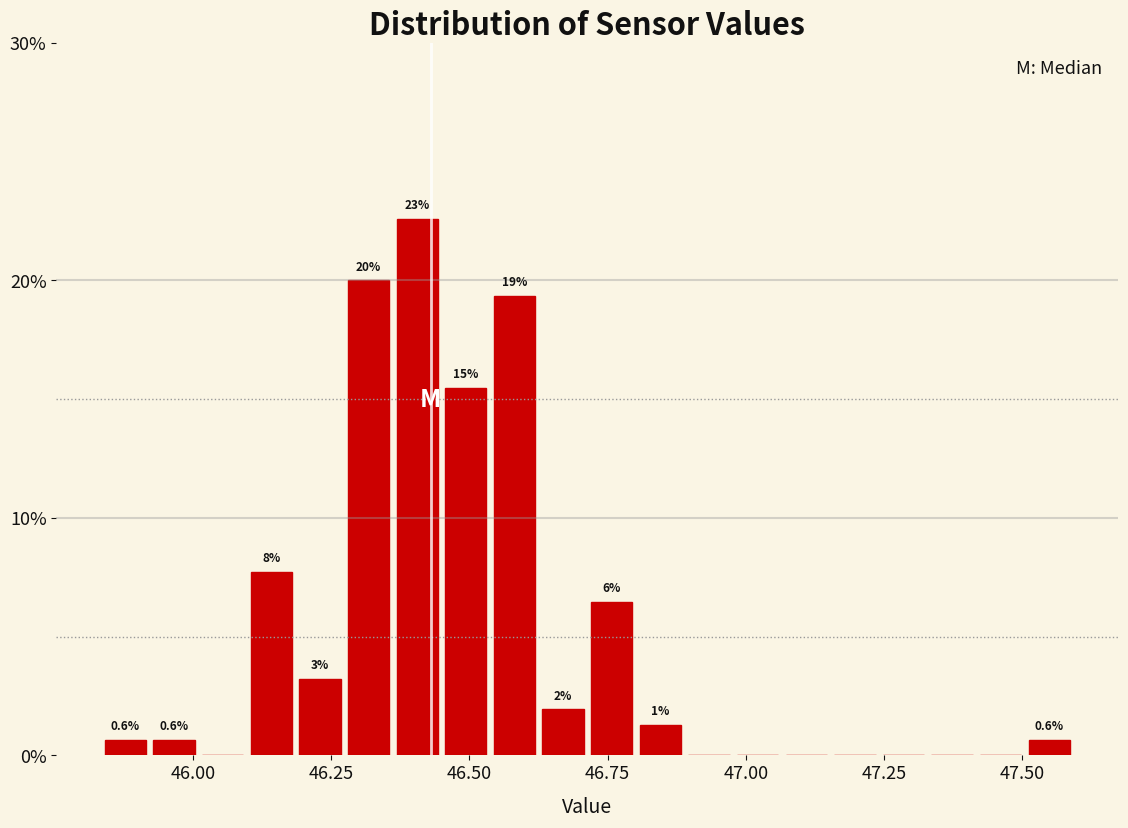

Read against the x-axis, roughly where is the centre of the tallest bar?

46.40